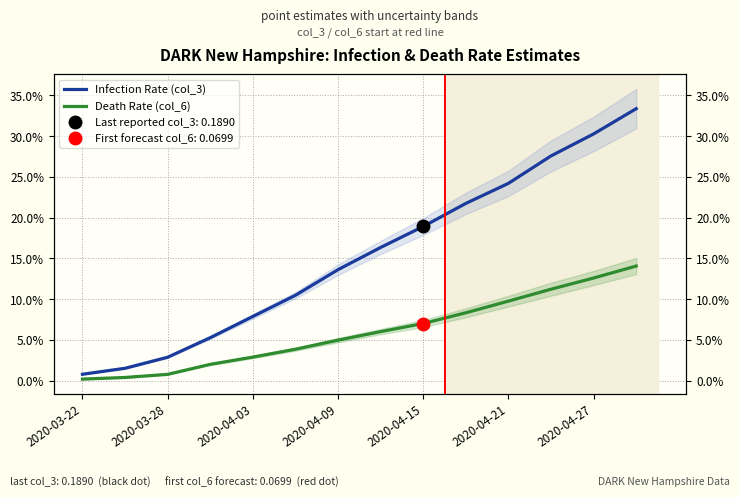

What position from the left is 2020-04-09?

4